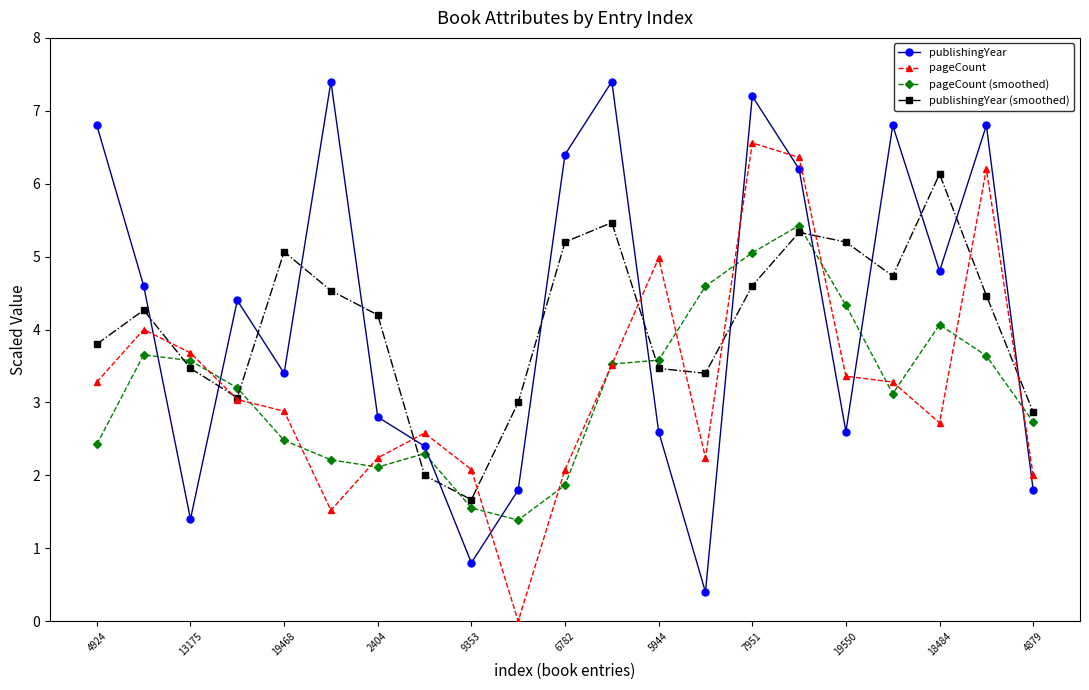

At how many categories does at least one series exceed 2?

21